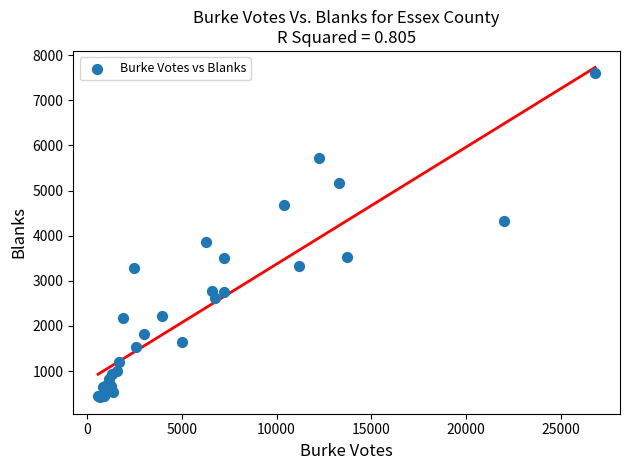

What Y value in the scatter plot is closest to 4016?

3852